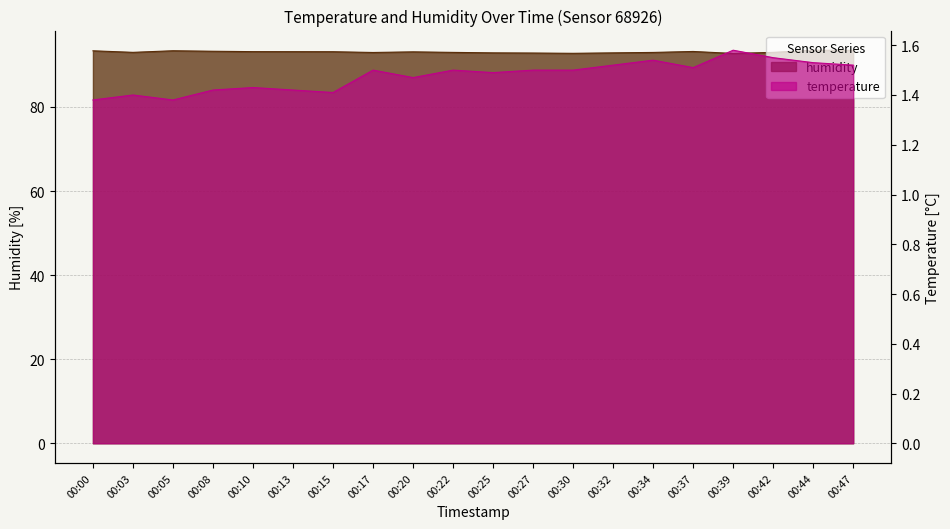

Does the chart have visible grid lines?

Yes